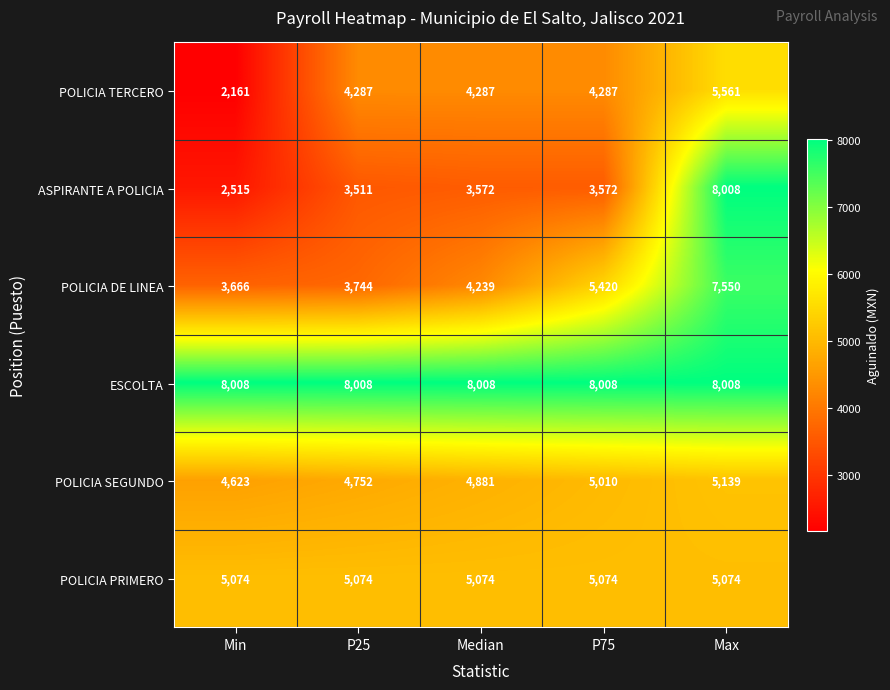

The value of POLICIA PRIMERO at Median is 2664. True or false?

False